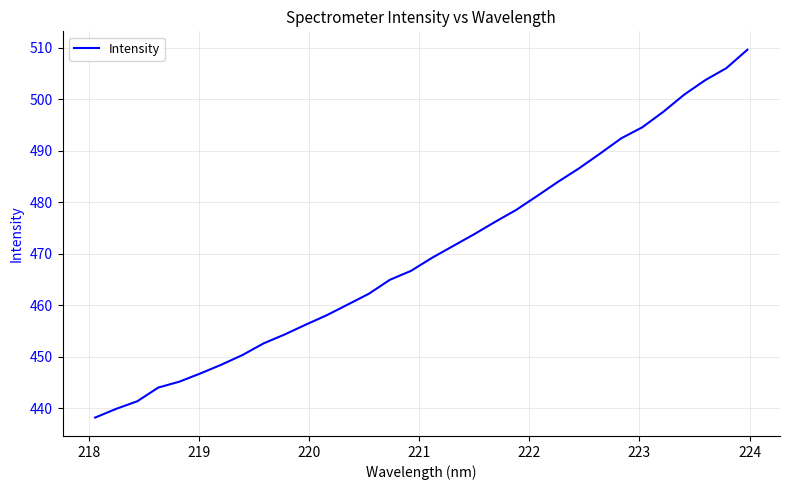

What is the maximum value shown in the chart?

509.6